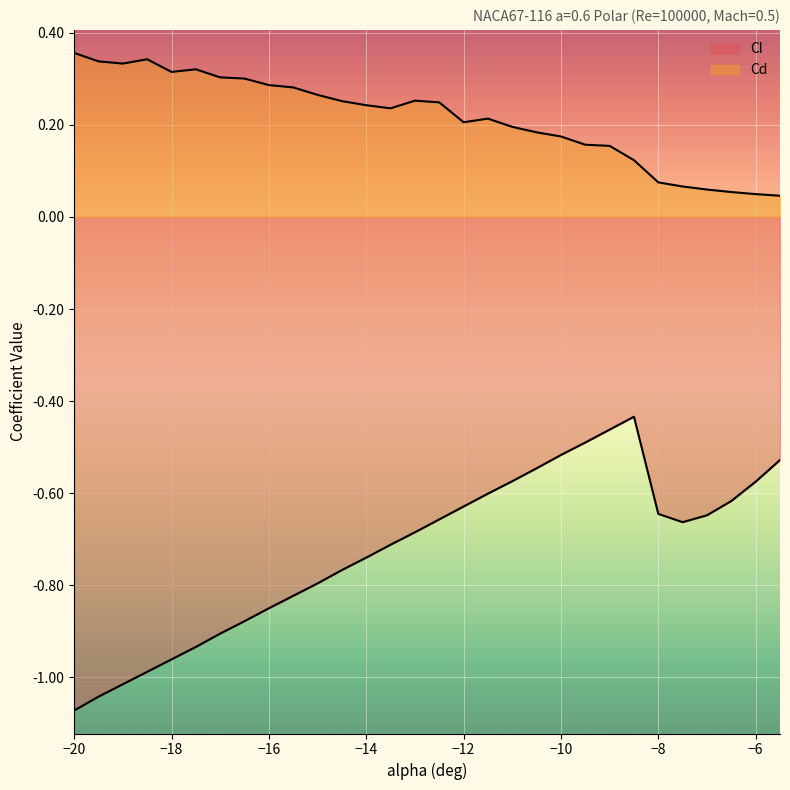

True or false: Cl has more than 1 interior local peaks.

False